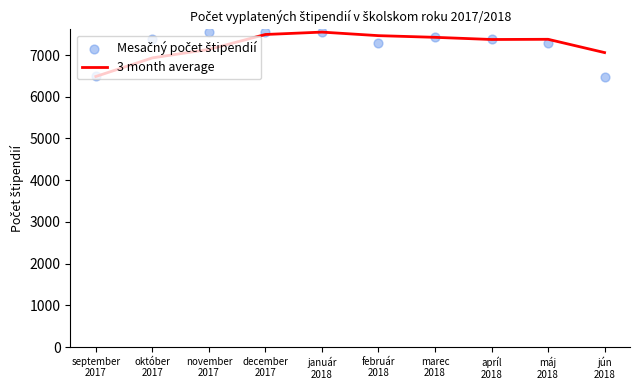

What are all the series names shown in the legend?

3 month average, Mesačný počet štipendií